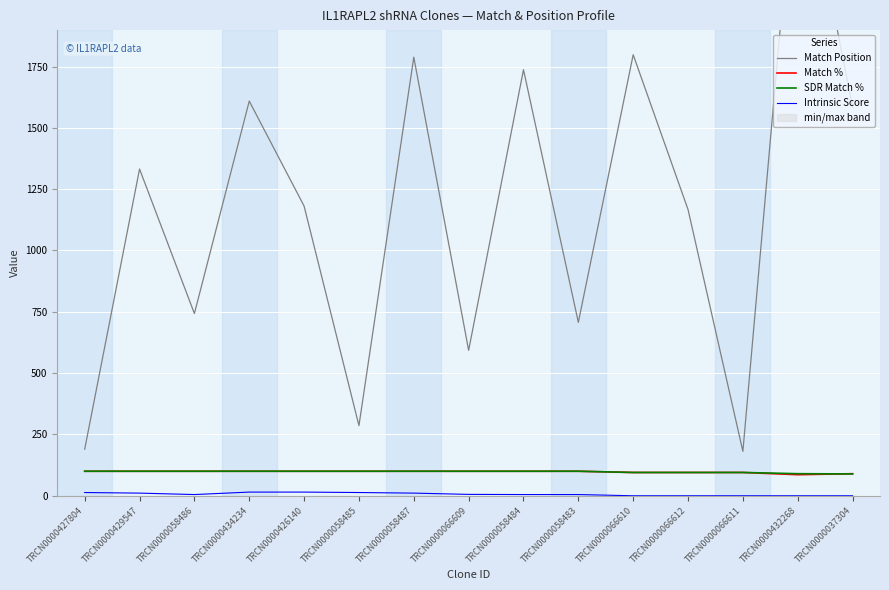

True or false: Match Position and SDR Match % intersect in this chart.

False